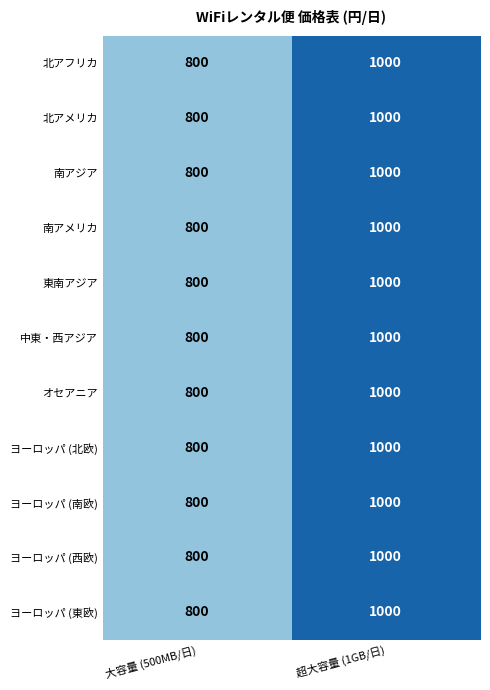

At which category does the chart reach its minimum across all series?

大容量 (500MB/日)